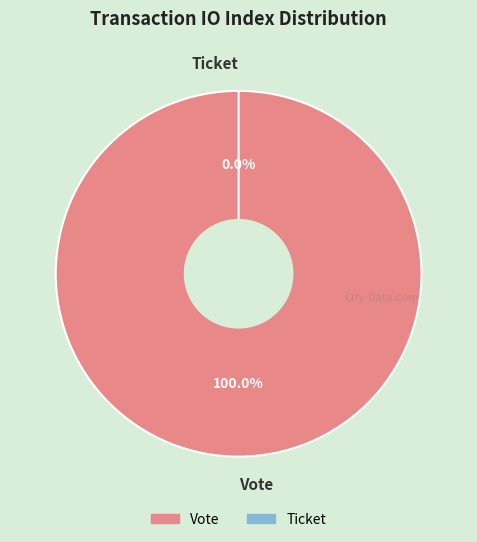

True or false: Ticket accounts for 8% of the total.

False